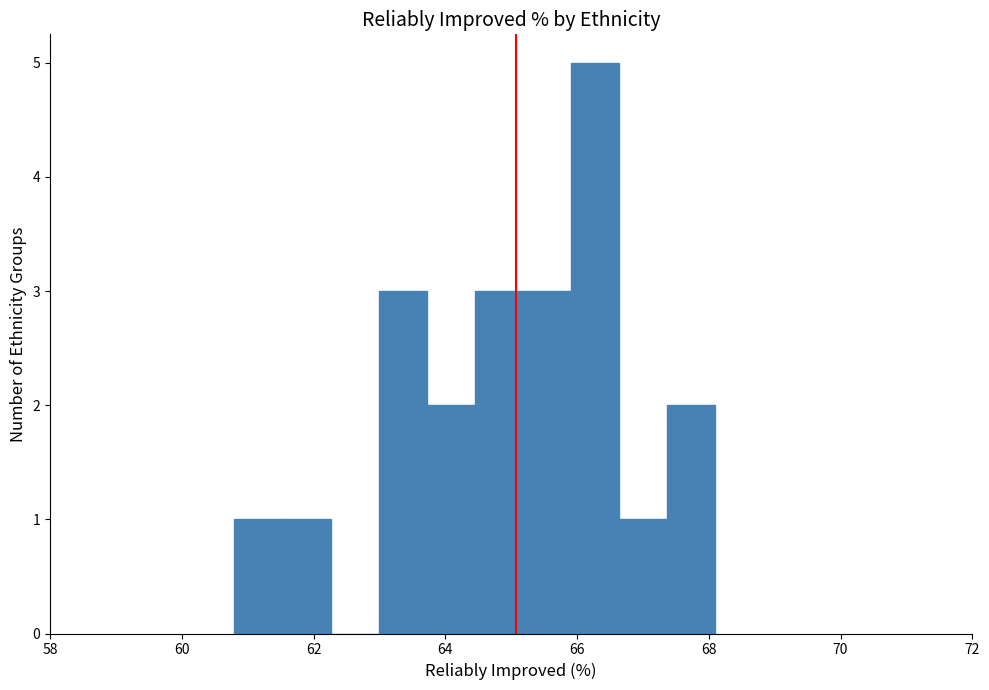

Read against the x-axis, roughly where is the centre of the tallest bar?

66.2